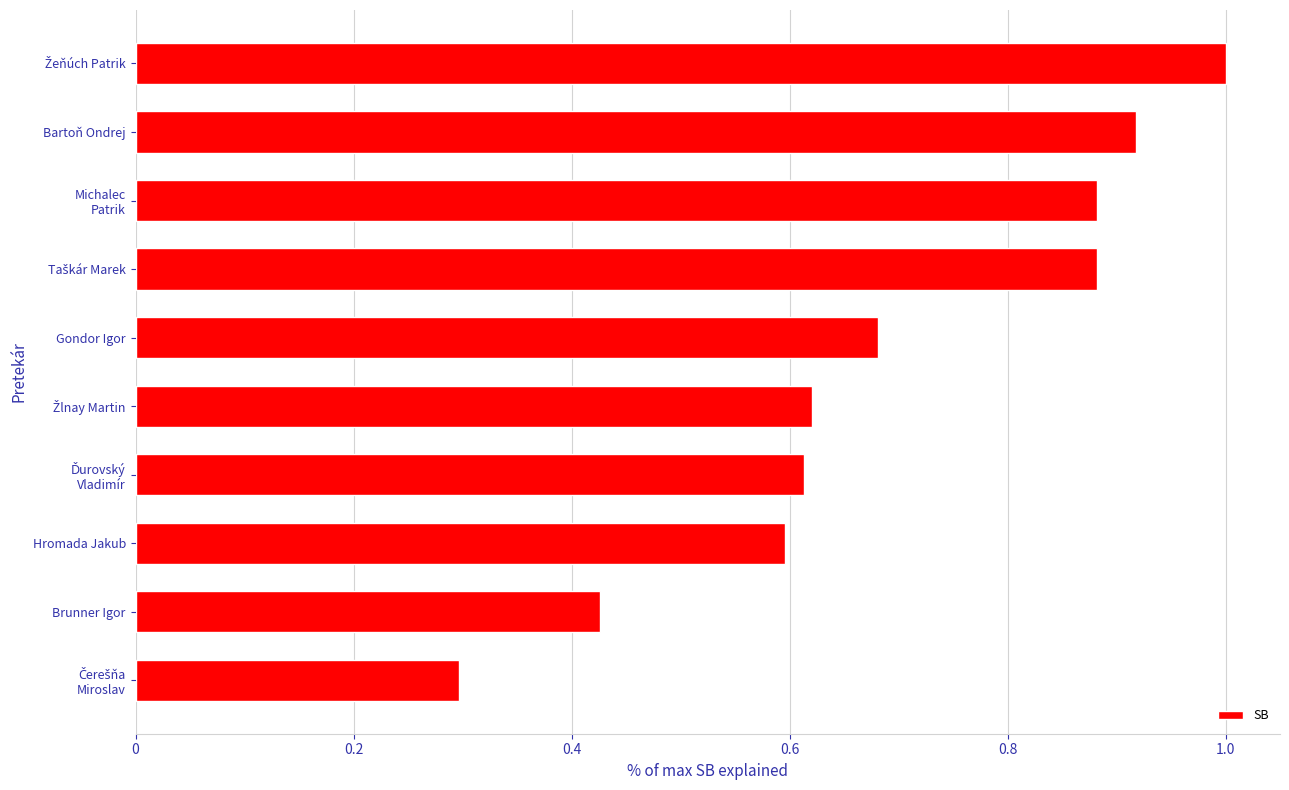

What is the minimum value shown in the chart?

0.3